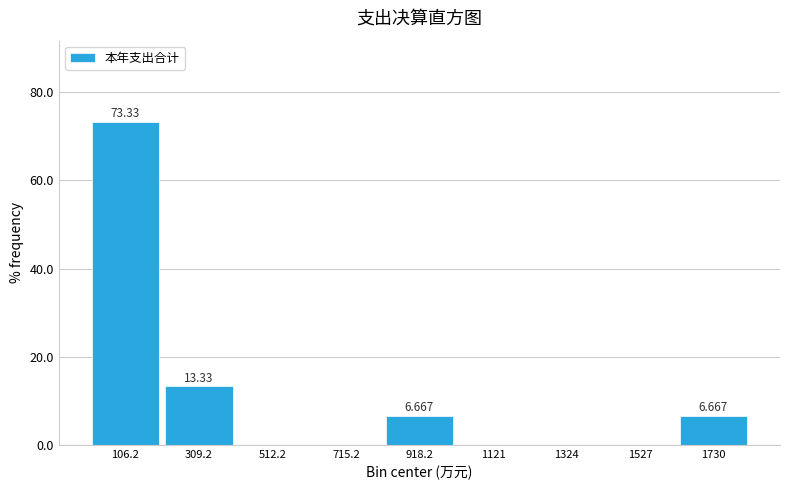

Which range on the x-axis has the tallest bar?

0 to 200